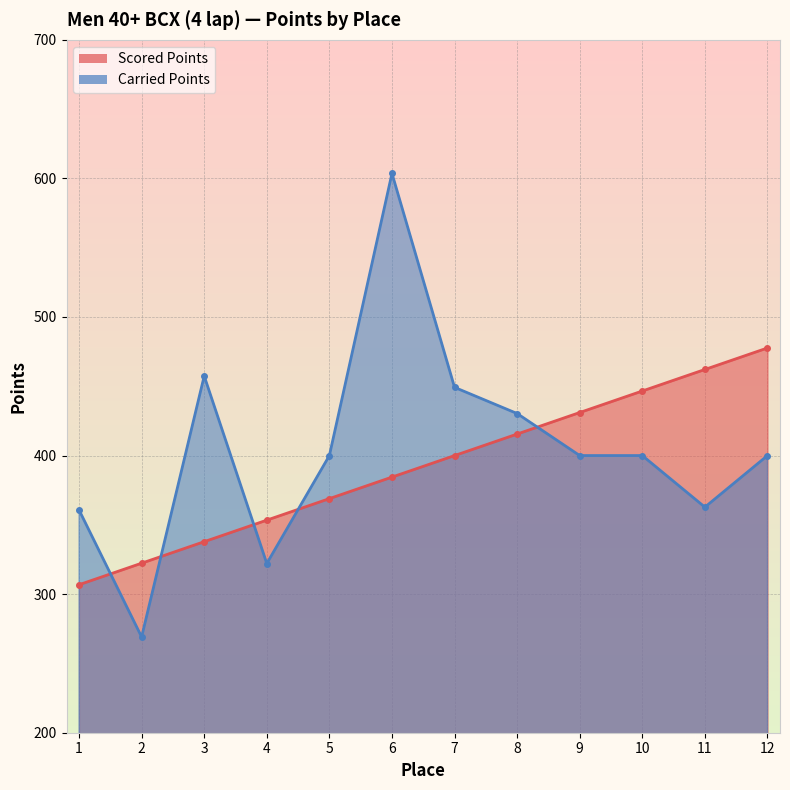

At which category is the sum across all series the highest?

6